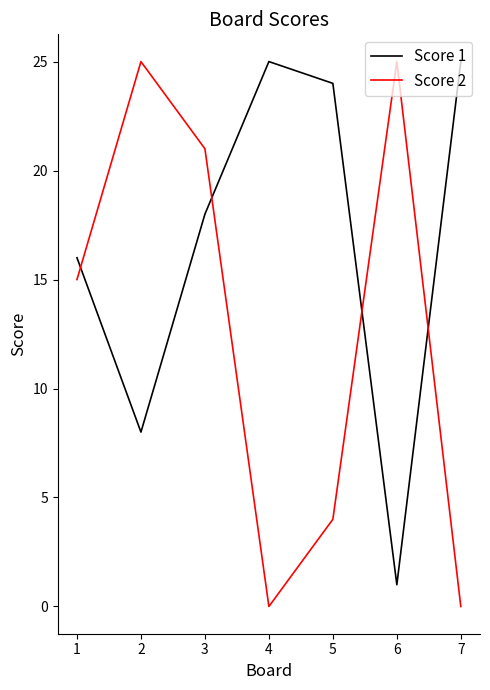

Is it true that Score 1 equals 16 at 1?

True